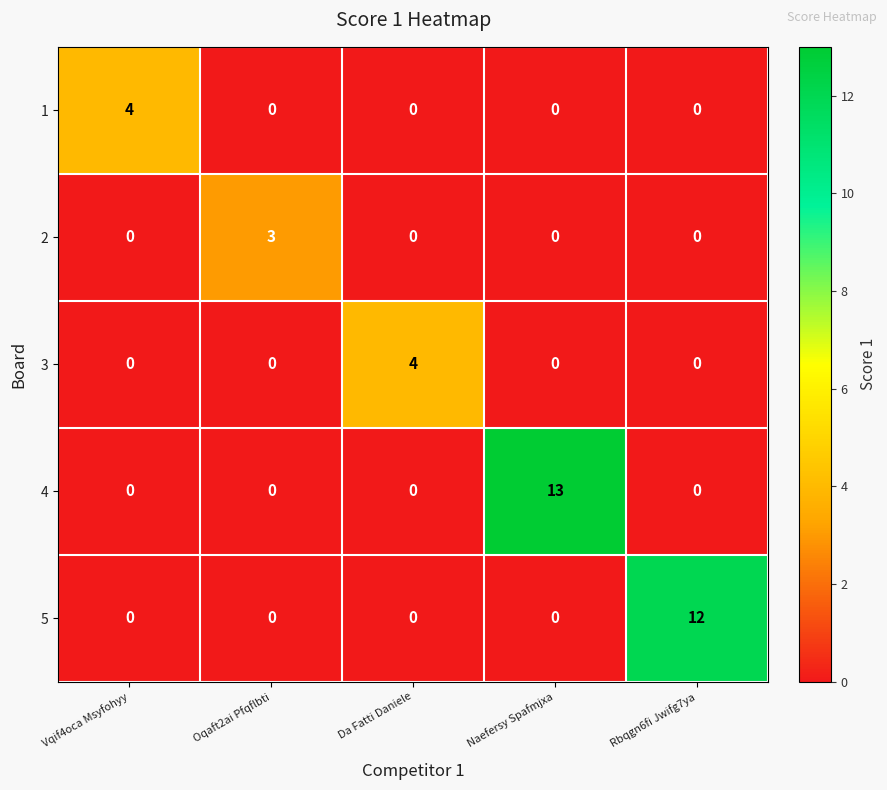

Which series has the largest range (max minus min)?

4